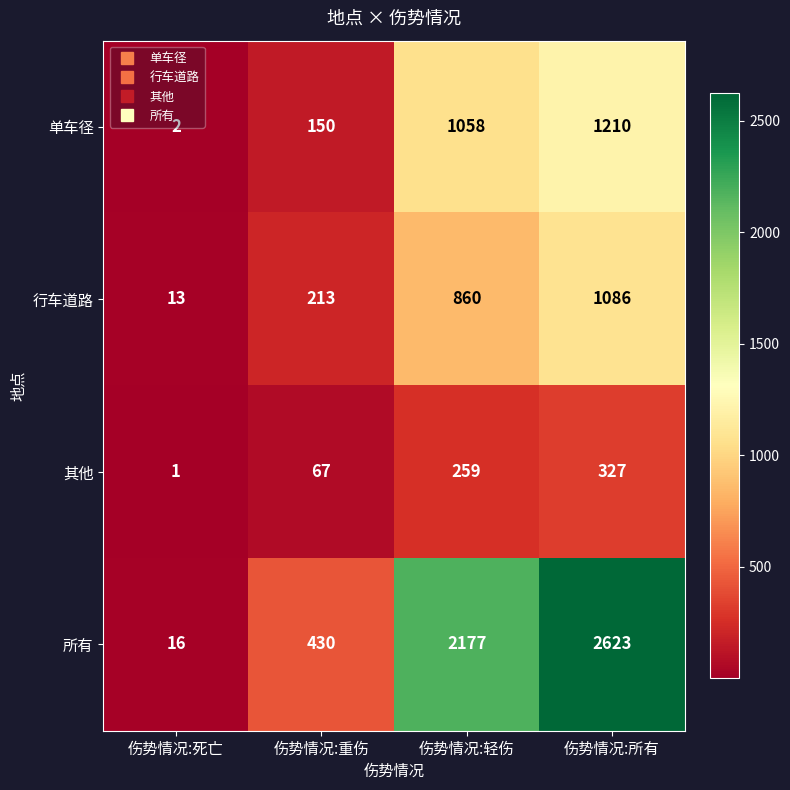

The 行车道路 series shows 13 at 伤势情况:死亡. True or false?

True